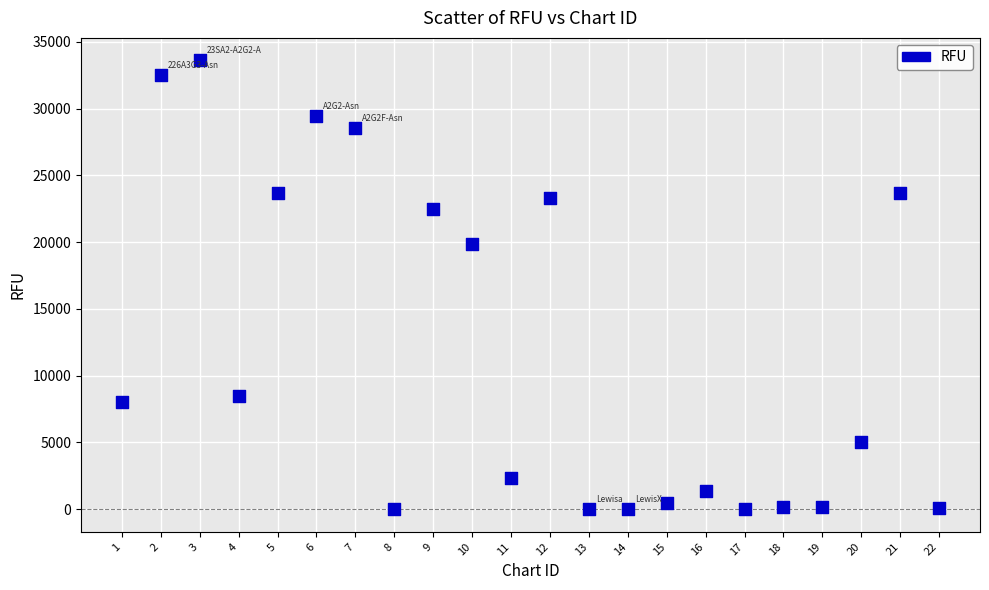

What Y value in the scatter plot is closest to 16796?

19890.8